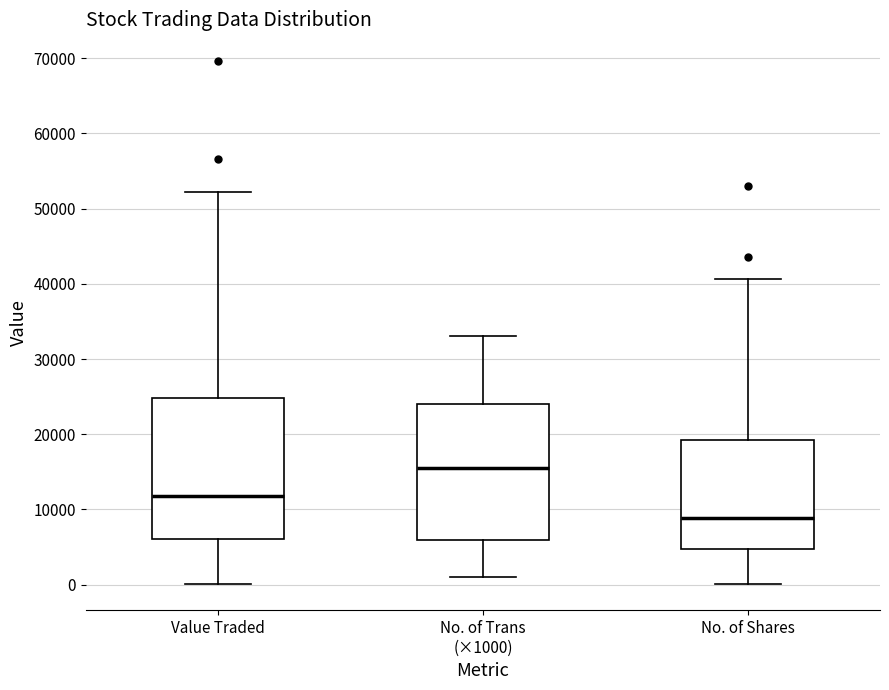

Which box's median line is the highest?

No. of Trans (×1000)